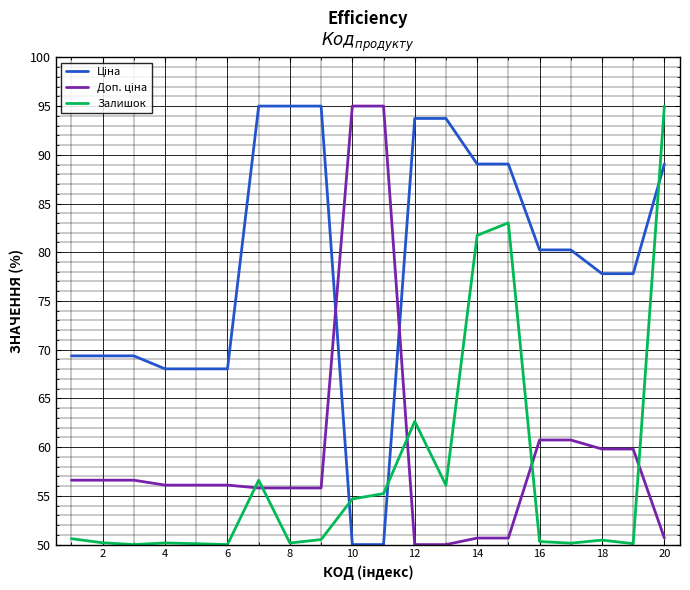

What is the greatest value displayed?

95.0